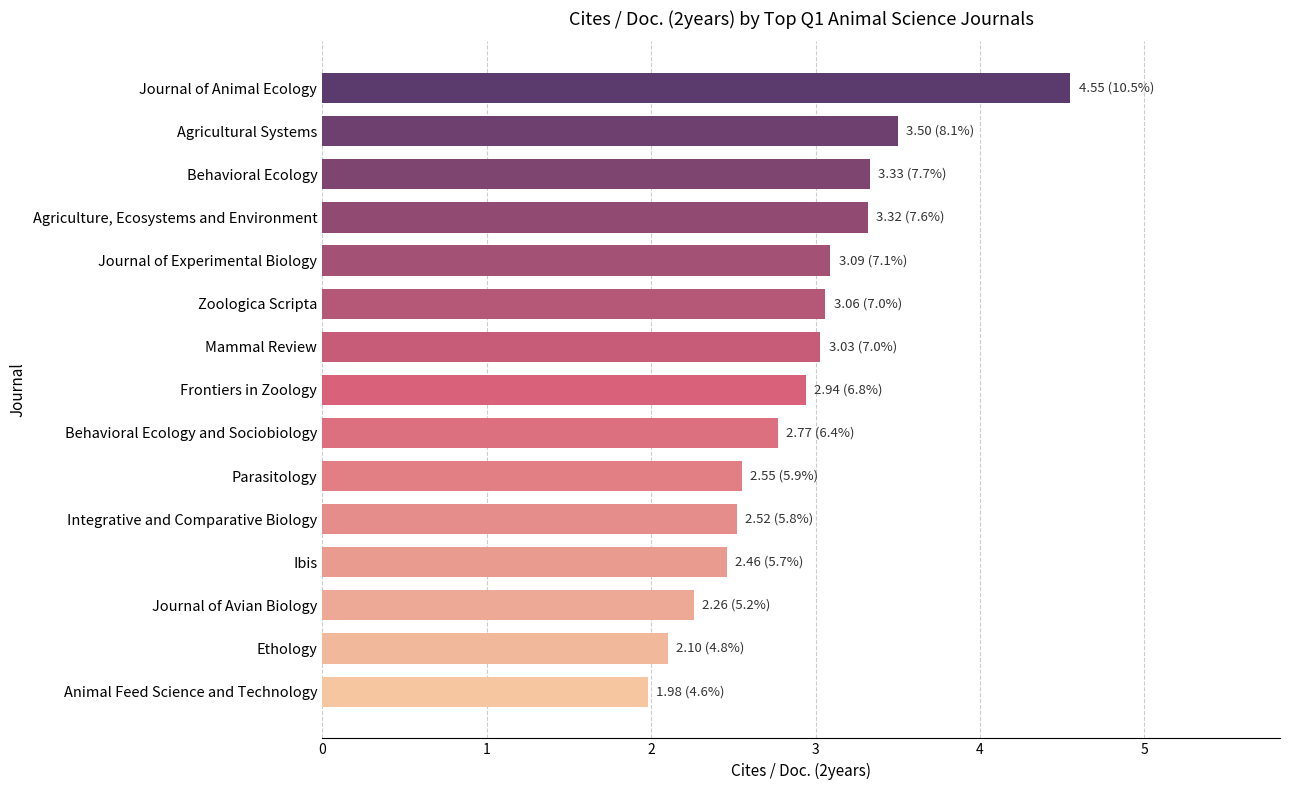

Which has a higher value, Journal of Animal Ecology or Agriculture, Ecosystems and Environment?

Journal of Animal Ecology